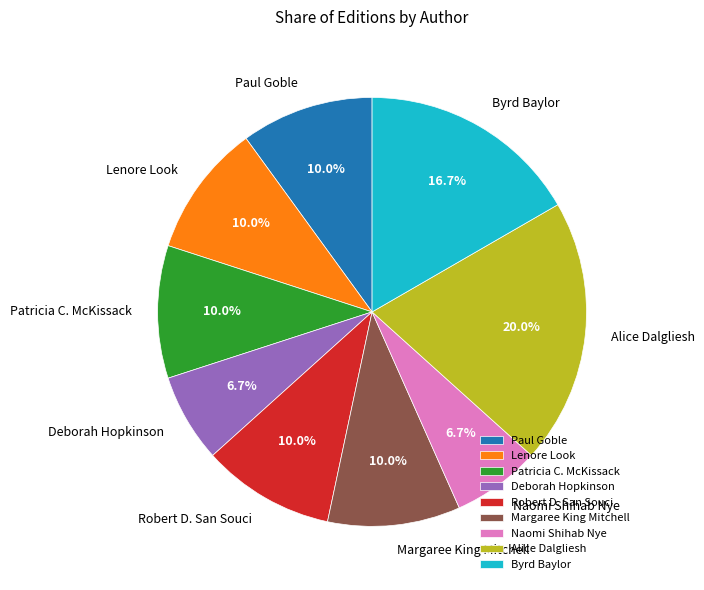

Which has a higher value, Naomi Shihab Nye or Lenore Look?

Lenore Look